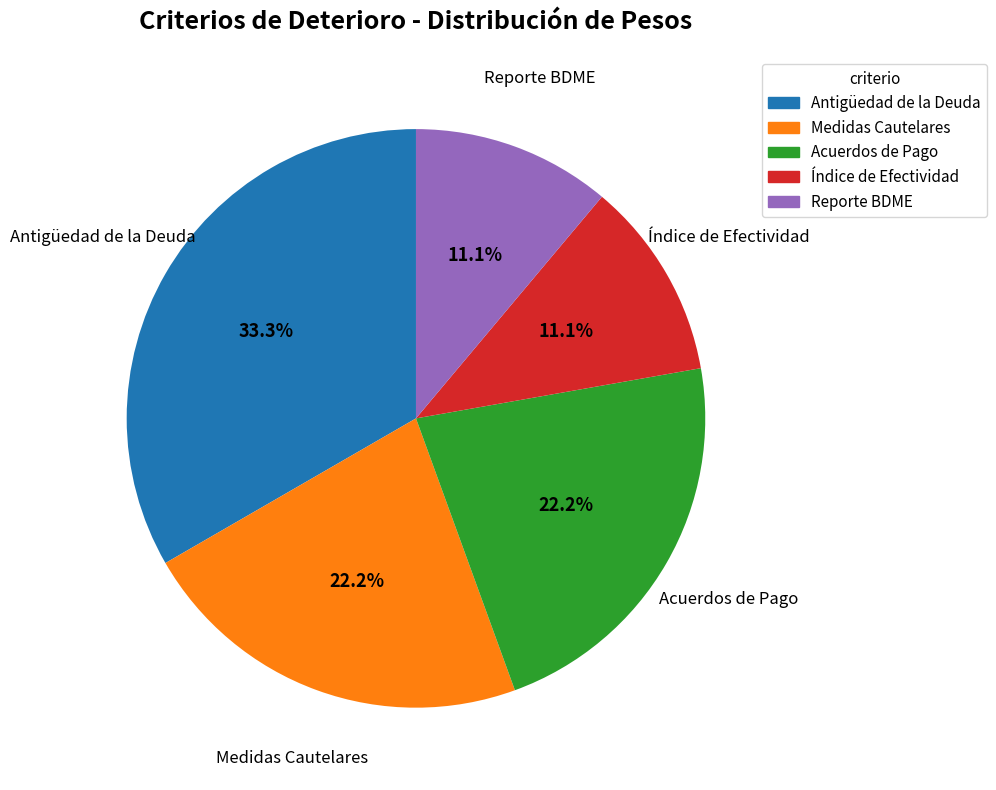

Does any single category account for the majority?

No